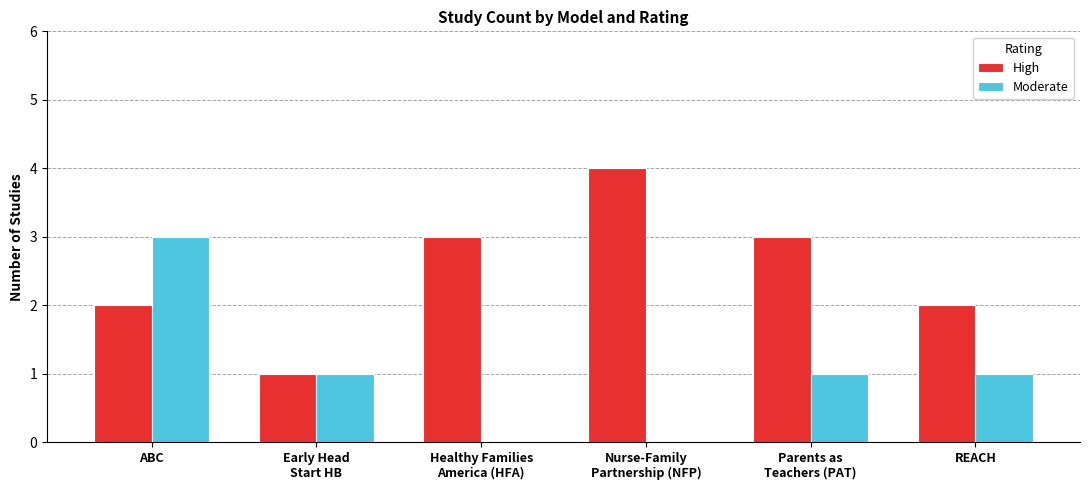

How many series are shown in this chart?

2